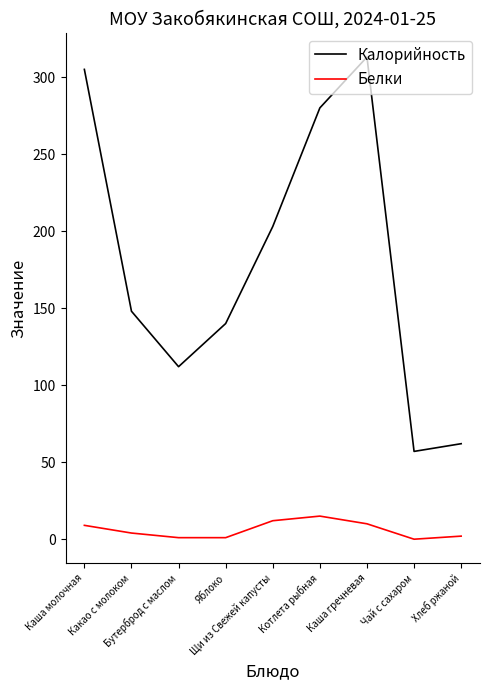

What is the difference between the maximum and minimum values in the Калорийность series?

256